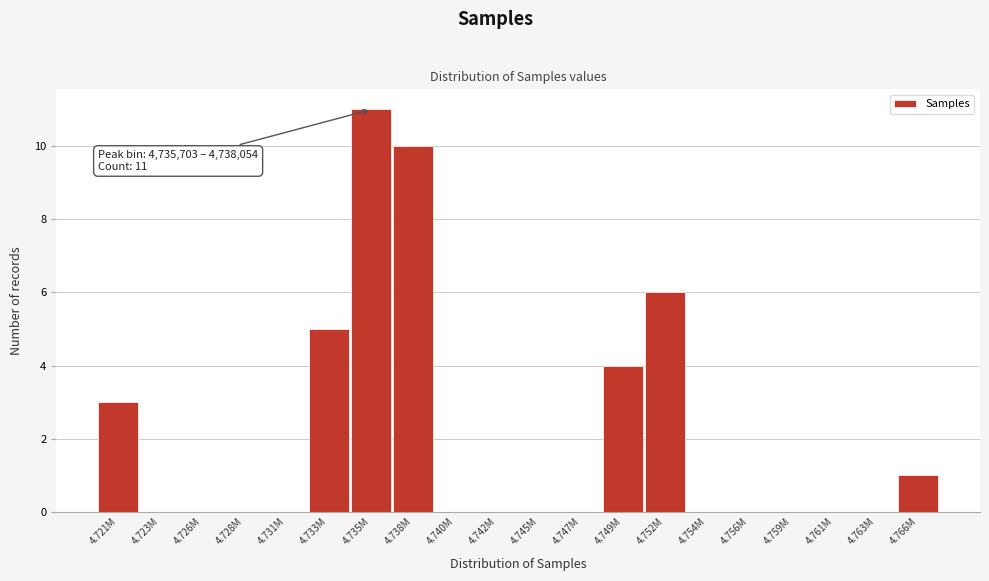

Reading left to right, what are all the values shown in this chart?

4.721M=3	4.723M=0	4.726M=0	4.728M=0	4.731M=0	4.733M=5	4.735M=11	4.738M=10	4.740M=0	4.742M=0	4.745M=0	4.747M=0	4.749M=4	4.752M=6	4.754M=0	4.756M=0	4.759M=0	4.761M=0	4.763M=0	4.766M=1